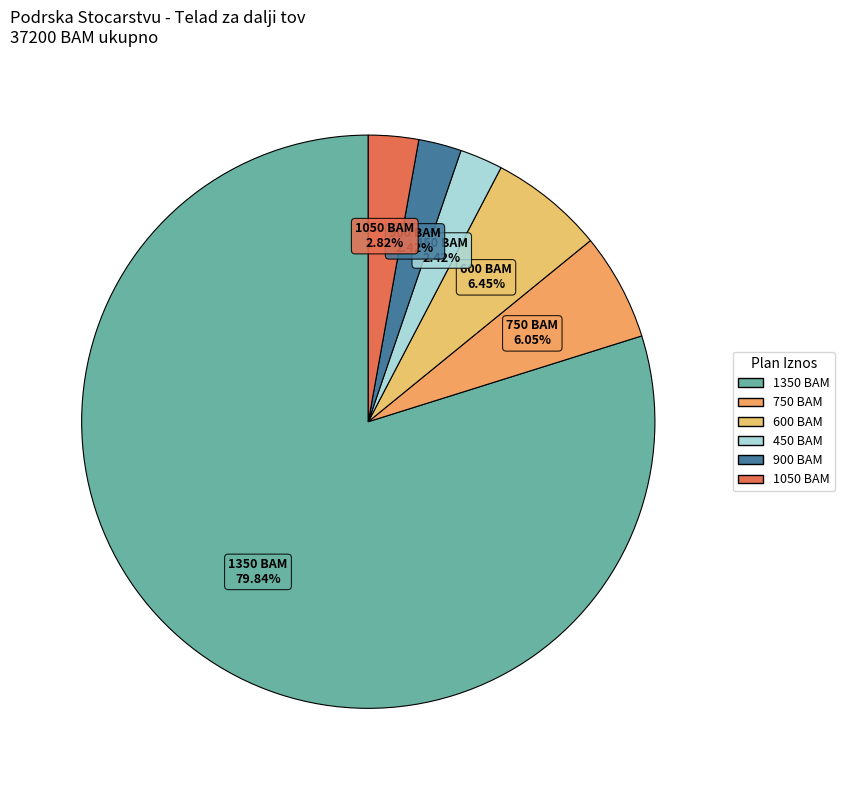

What is the largest slice in the pie chart?

1350